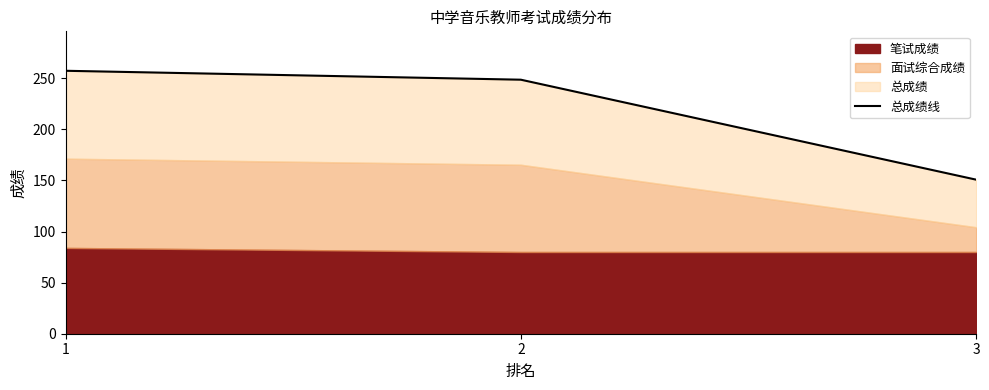

Count the number of values greater than 248.

2